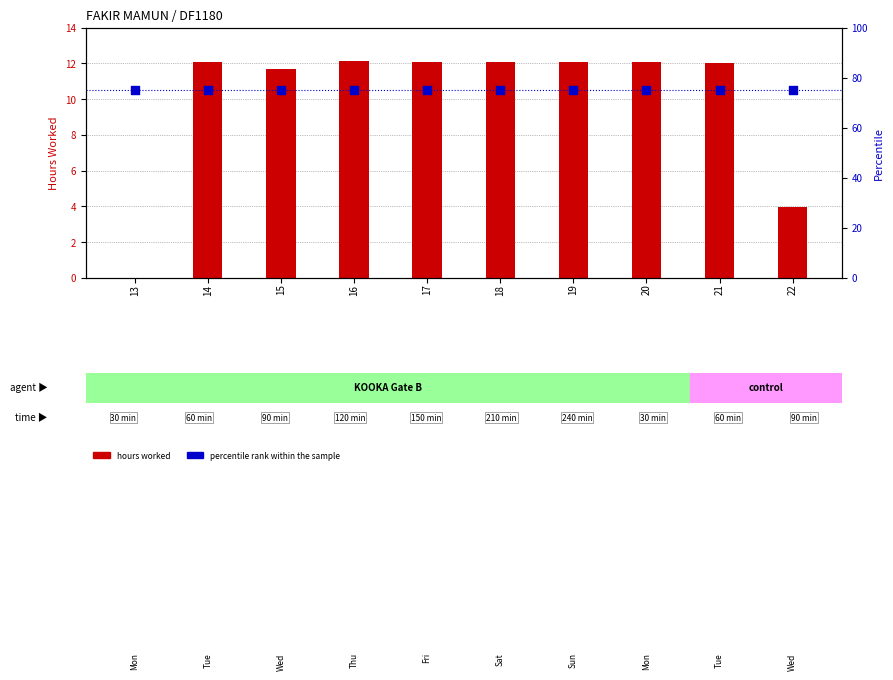

What are all the series names shown in the legend?

hours worked, percentile rank